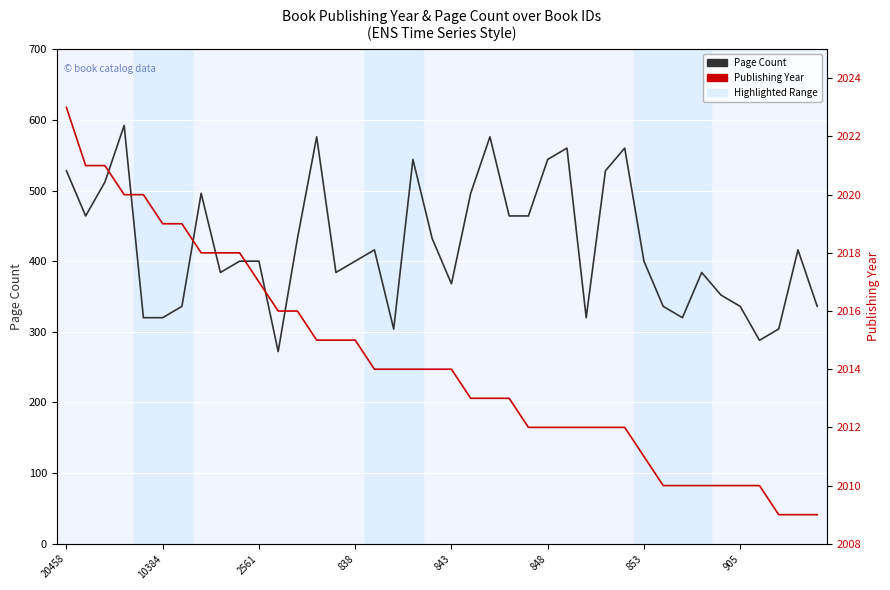

At how many categories does at least one series exceed 629?

40